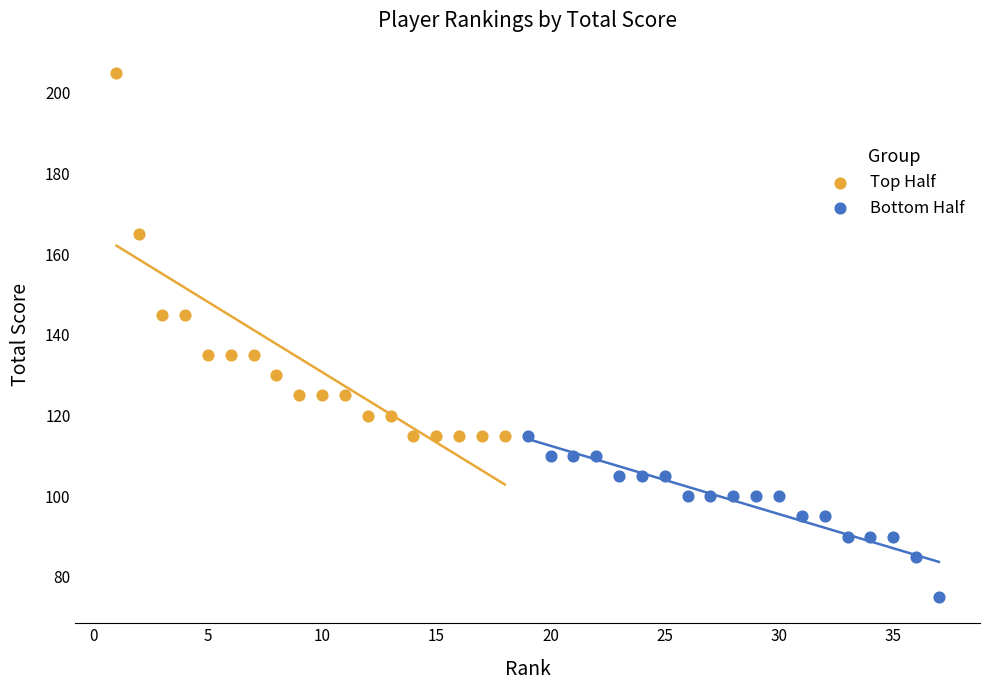

Which series reaches the maximum Y coordinate?

Top Half